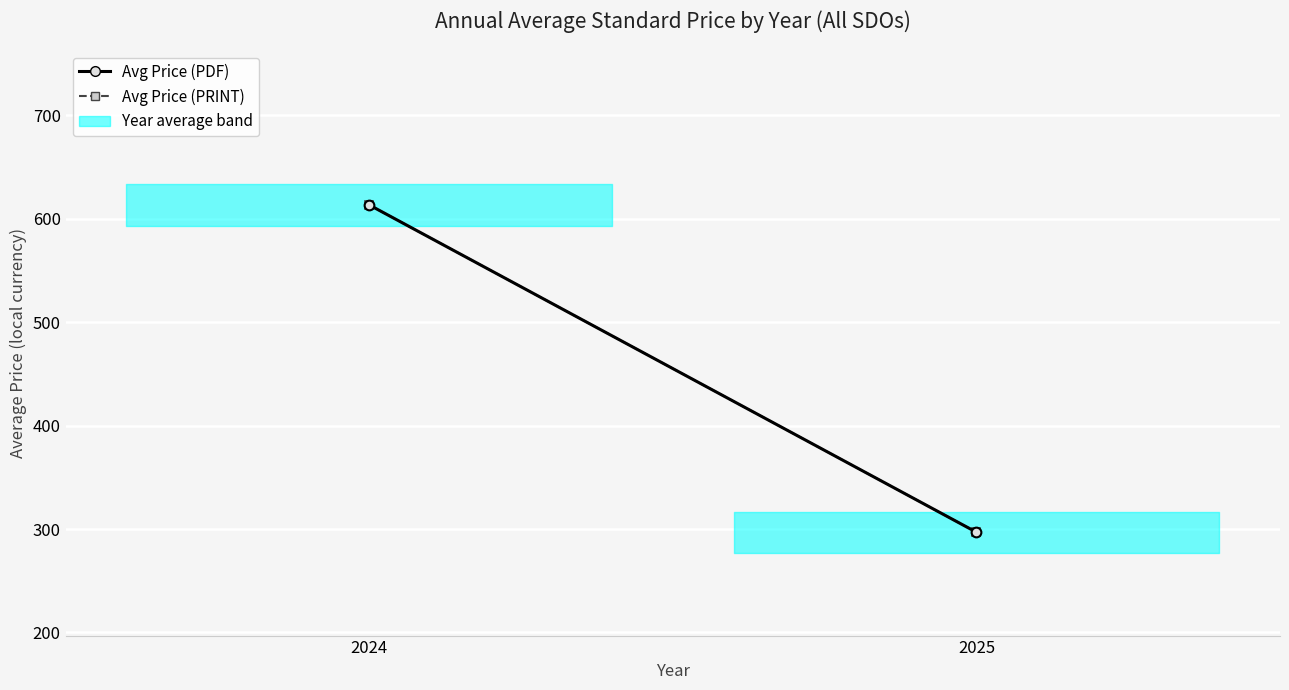

What is the sum of all Avg Price (PRINT) values?

910.4